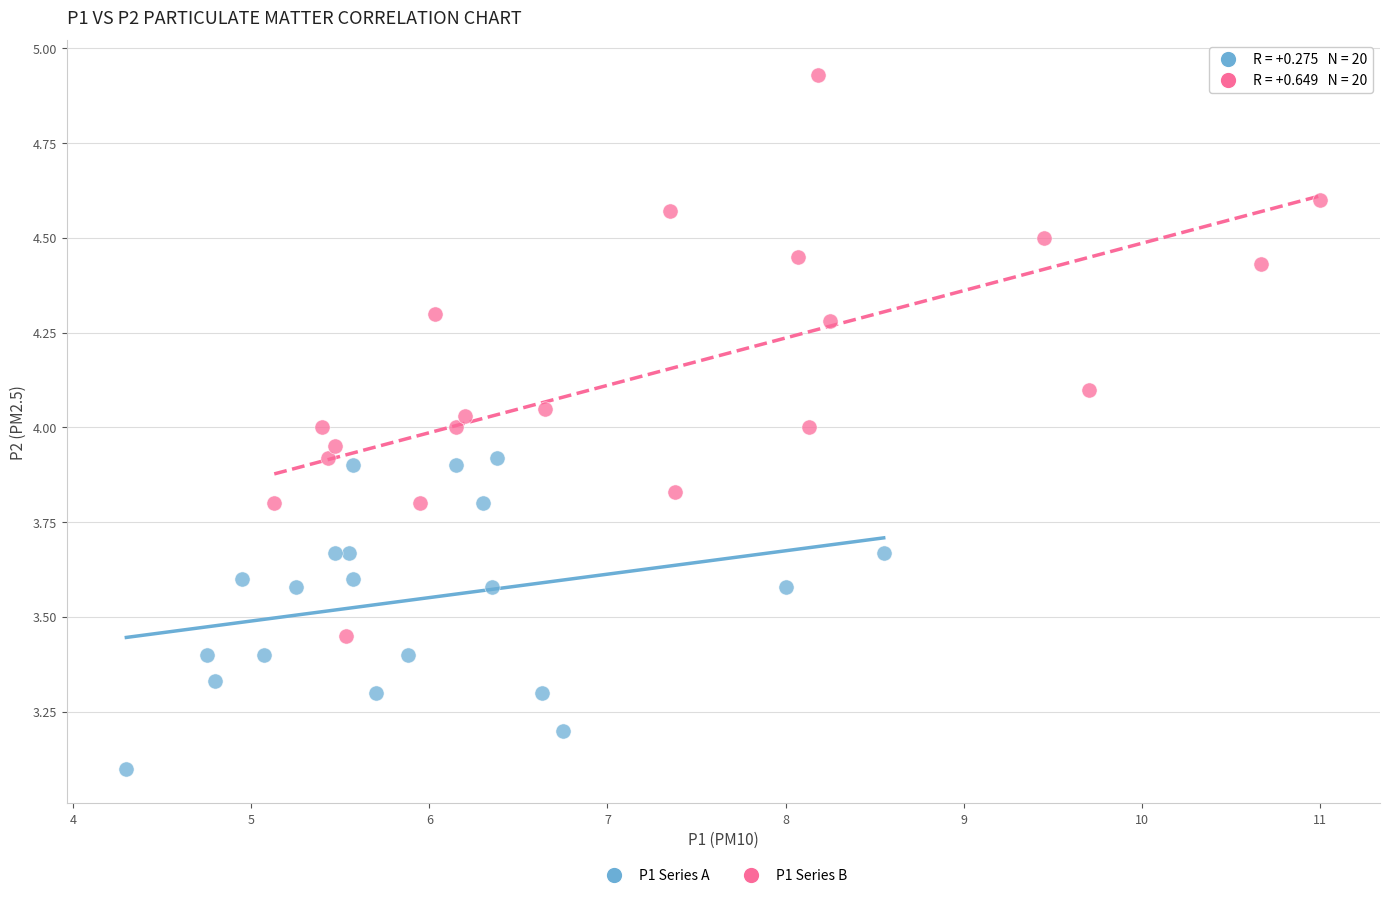

Which series contains the lowest Y value?

P1 Series A